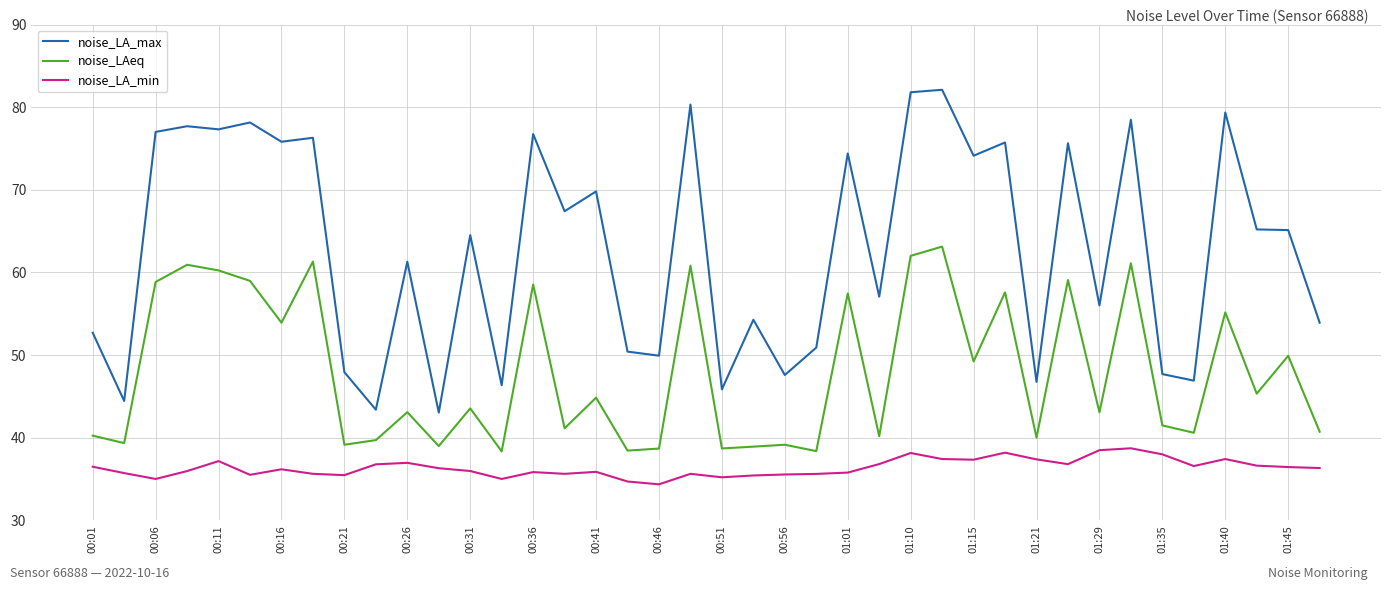

True or false: noise_LA_min and noise_LAeq cross at least once.

False